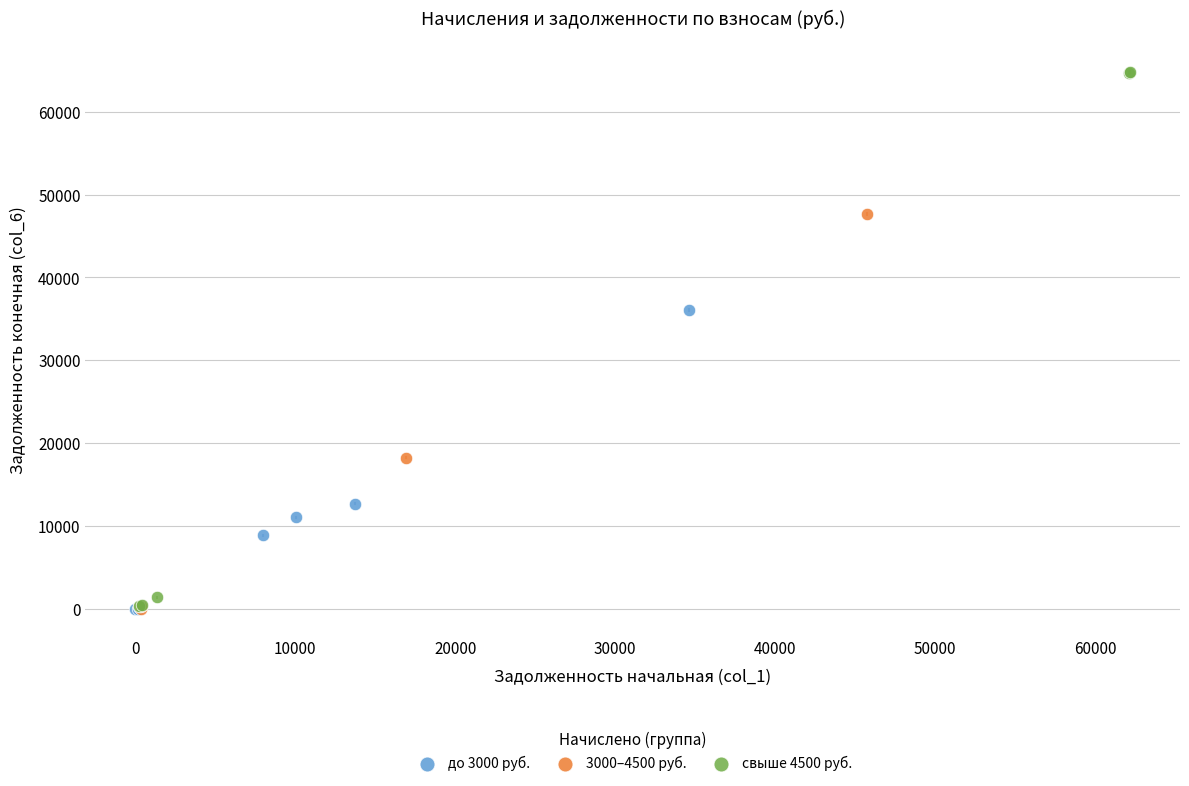

Which series contains the highest Y value?

свыше 4500 руб.